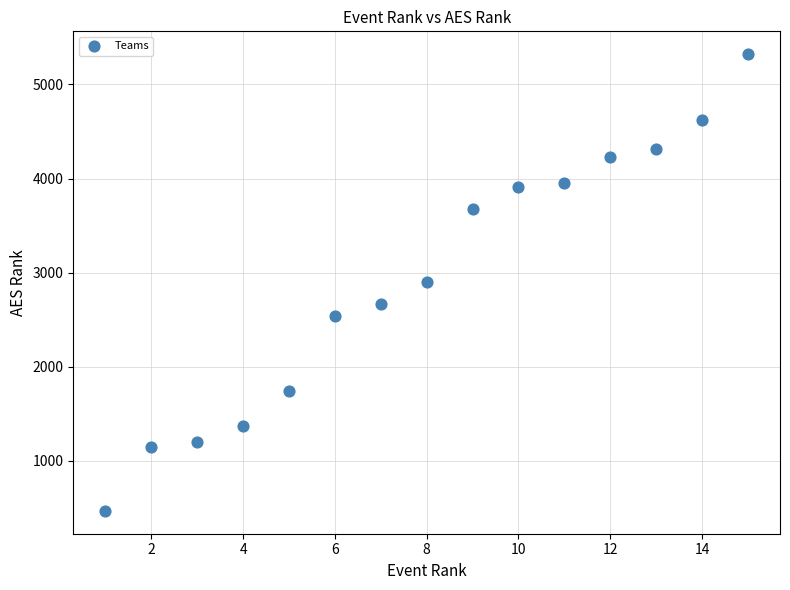

What is the range of X values (max minus min)?

14